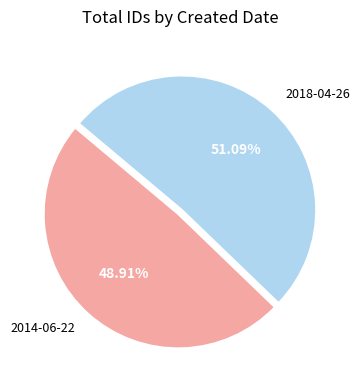

To the nearest percent, what is the difference between the 2018-04-26 and 2014-06-22 slice percentages?

2%